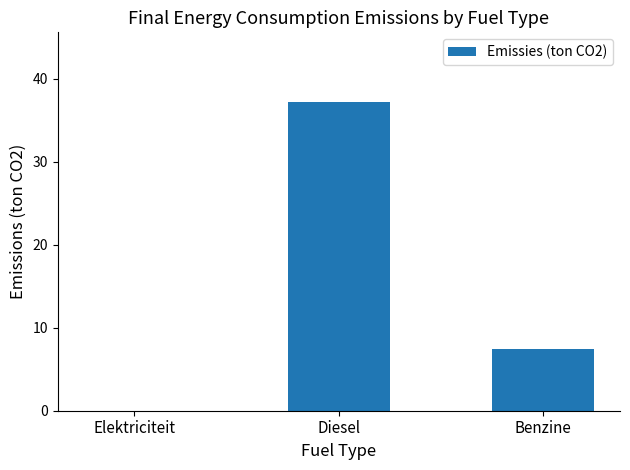

Is it true that the value at Diesel is 37.2?

True